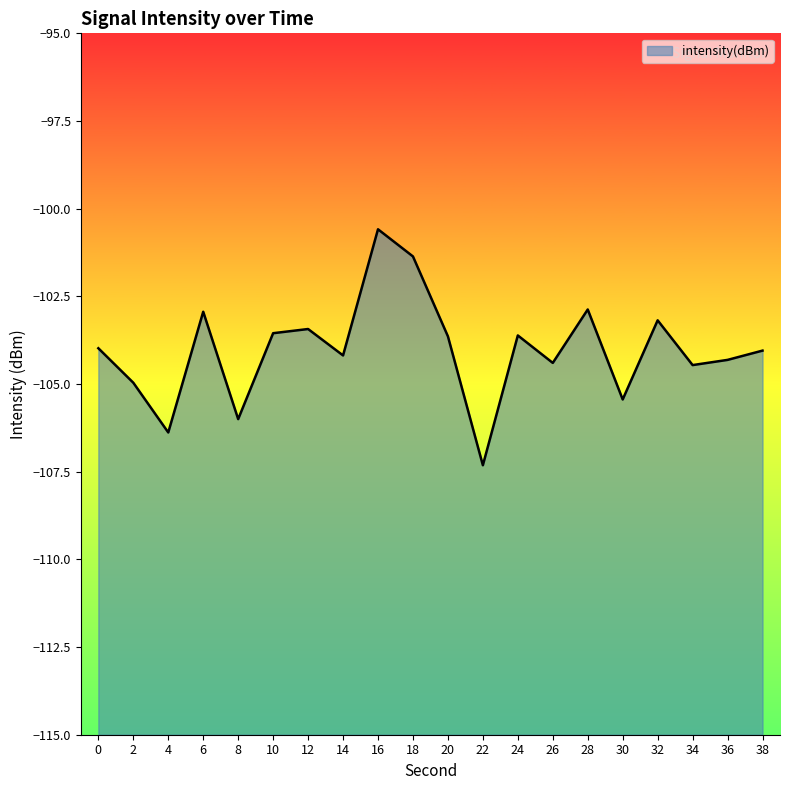

What is the difference between the values at 34 and 8?

1.5